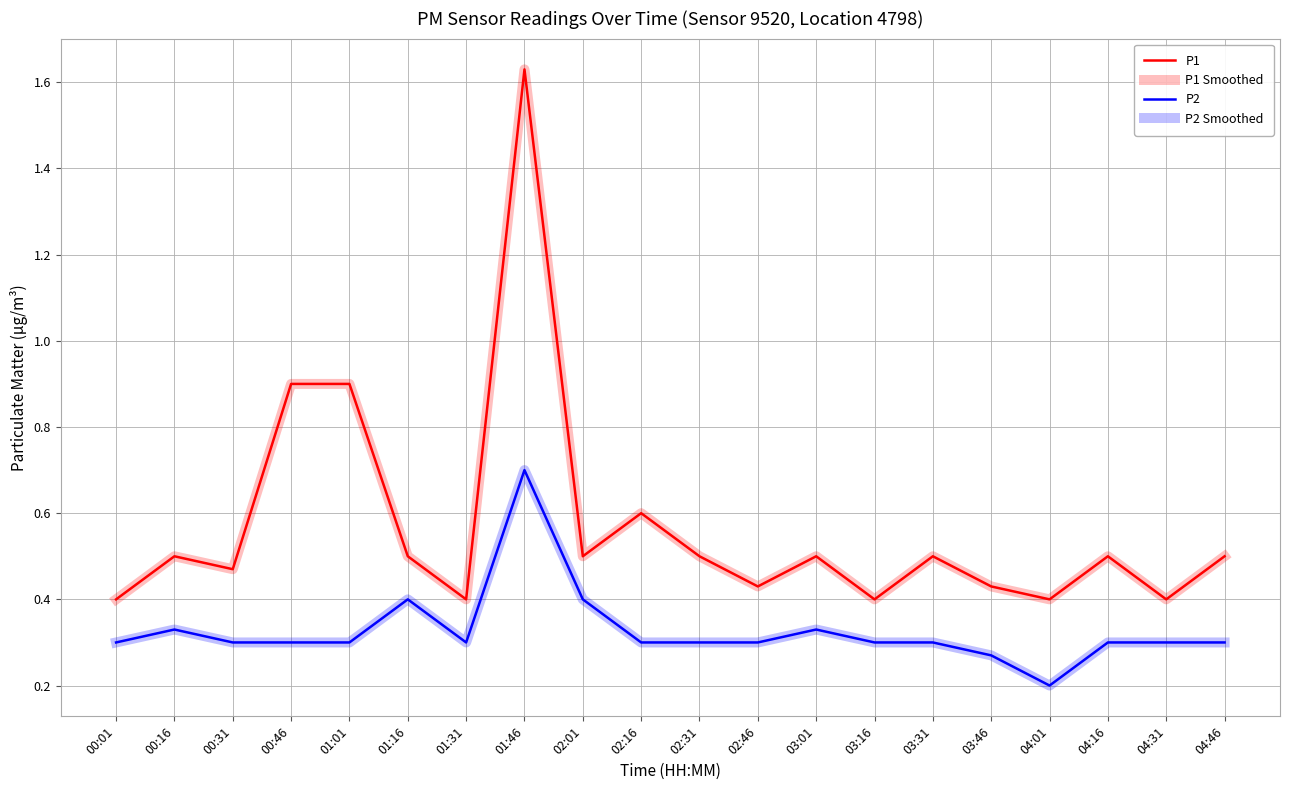

Is this an area chart (filled region under the line)?

No